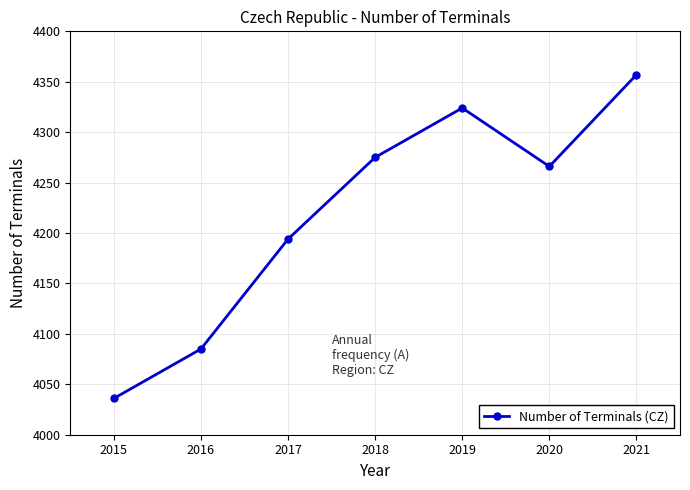

What is the change in value from 2015 to 2020?

+230